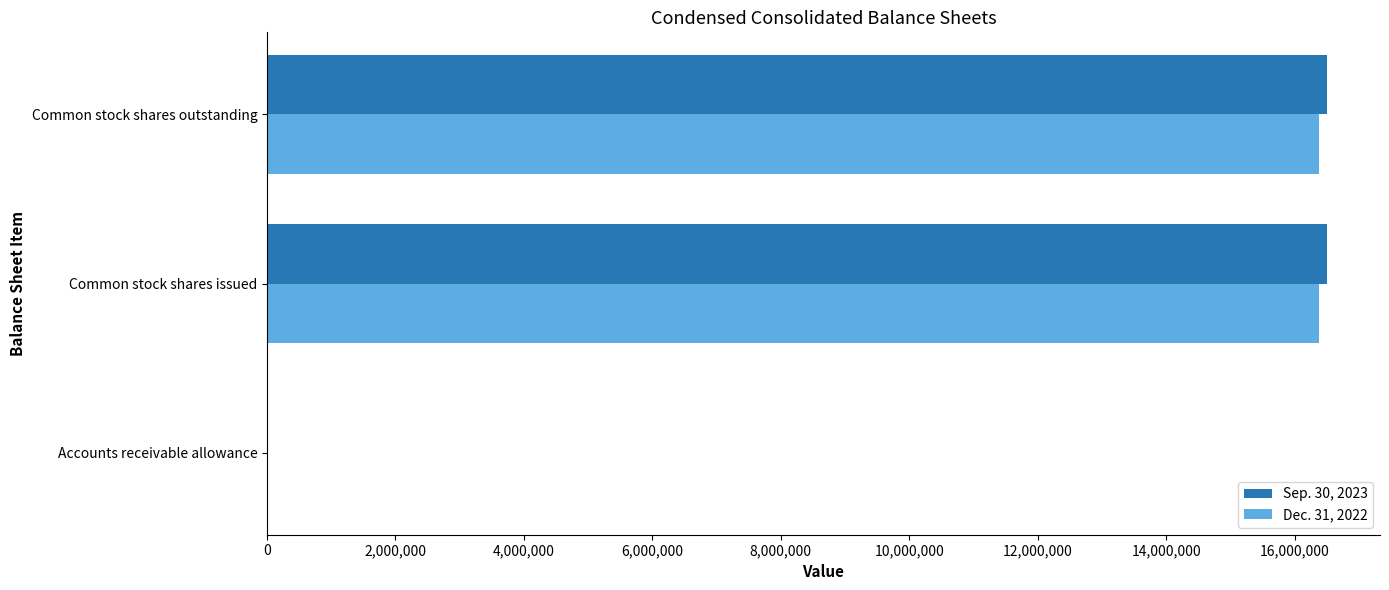

What is the total value across all series at Common stock shares outstanding?

32882509